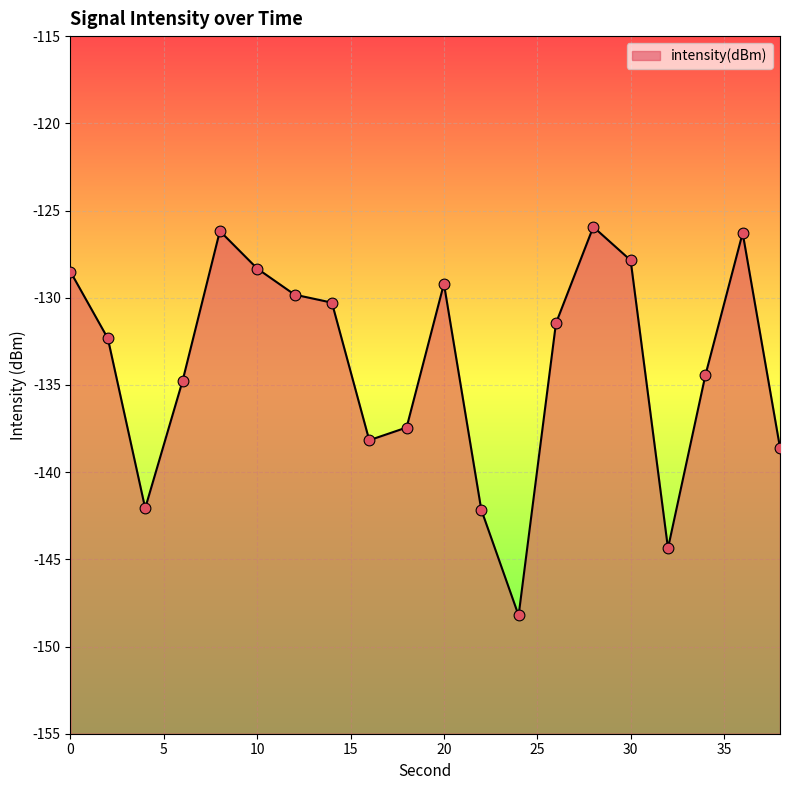

What is the change in value from 24 to 32?

+3.9